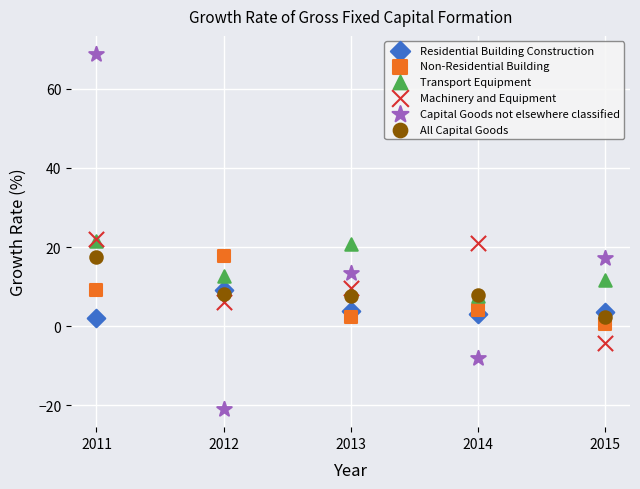

What are all the series names shown in the legend?

Residential Building Construction, Non-Residential Building, Transport Equipment, Machinery and Equipment, Capital Goods not elsewhere classified, All Capital Goods